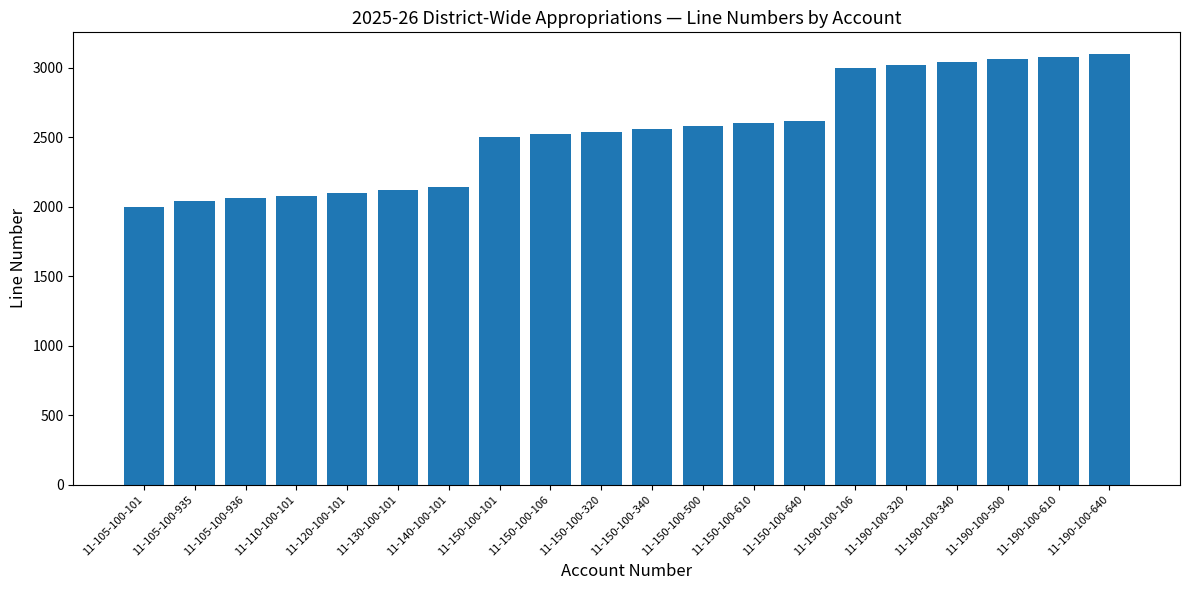

What is the smallest value displayed?

2000